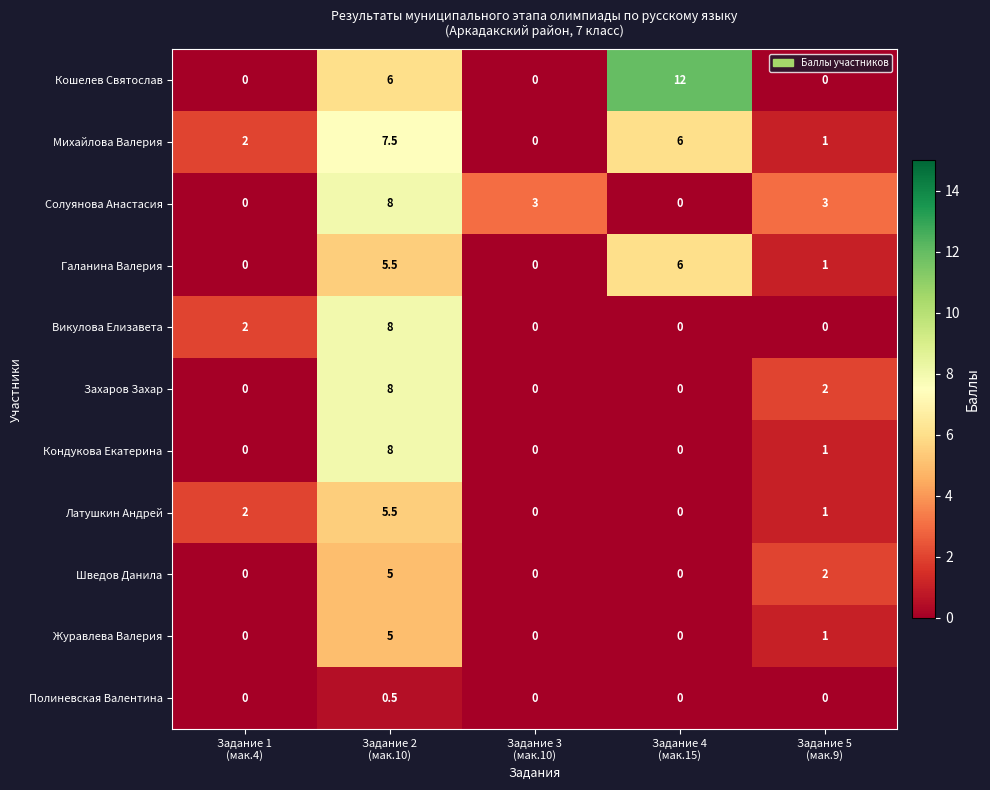

Which series has the largest total across all categories?

Кошелев Святослав